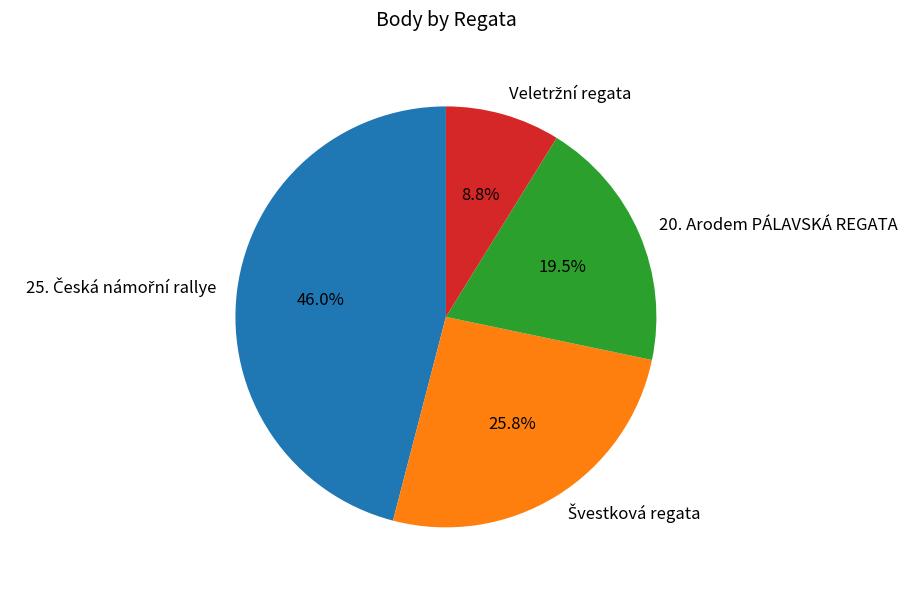

Does any single category account for the majority?

No